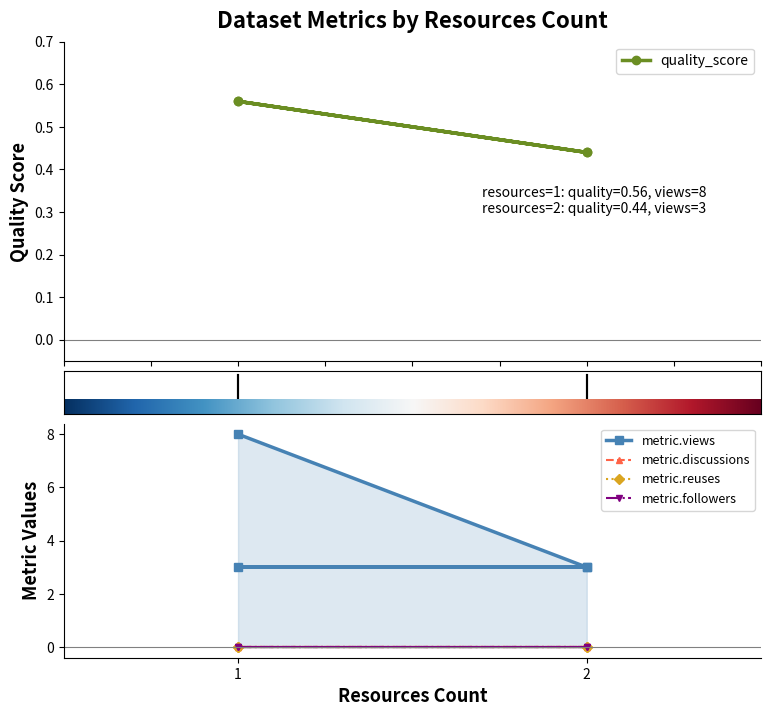

True or false: metric.discussions and metric.views cross at least once.

False